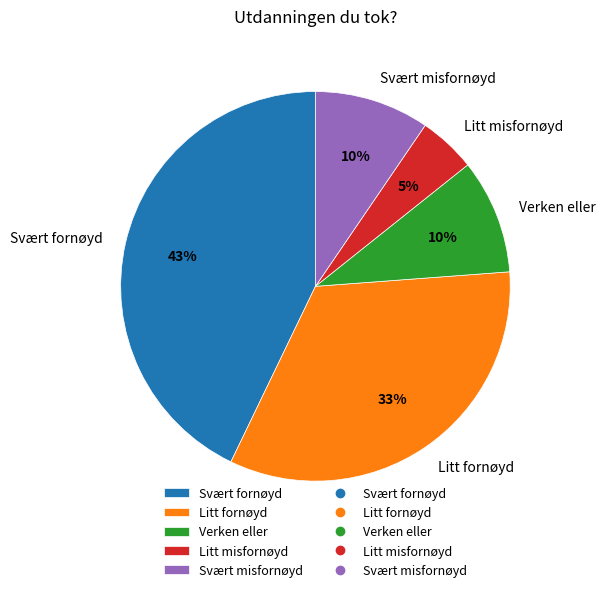

Does Verken eller represent more than half of the total?

No